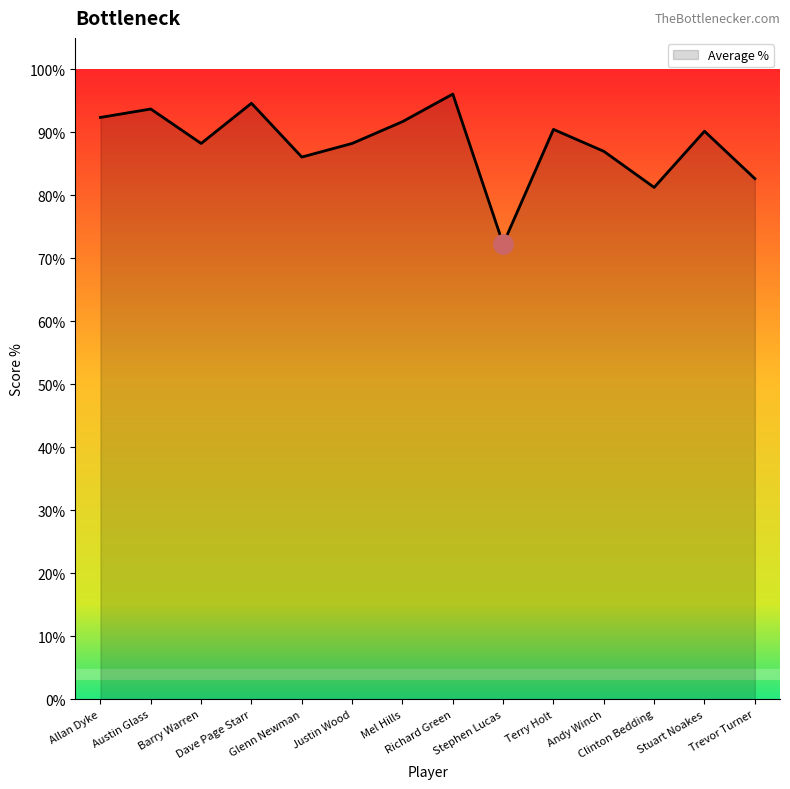

Which category has the lowest value across all series?

Stephen Lucas